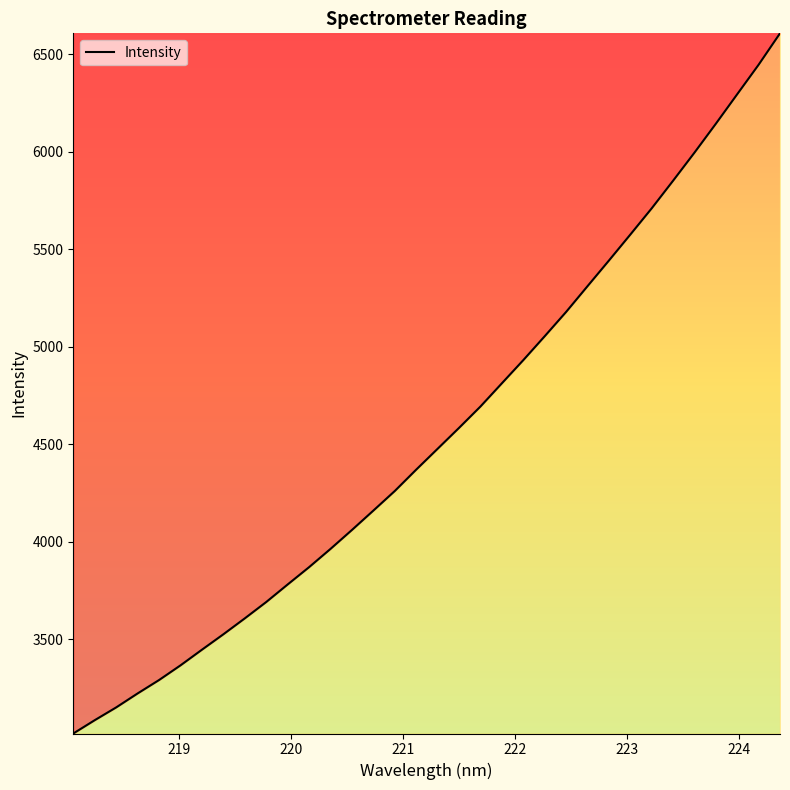

What is the minimum value shown in the chart?

3016.4